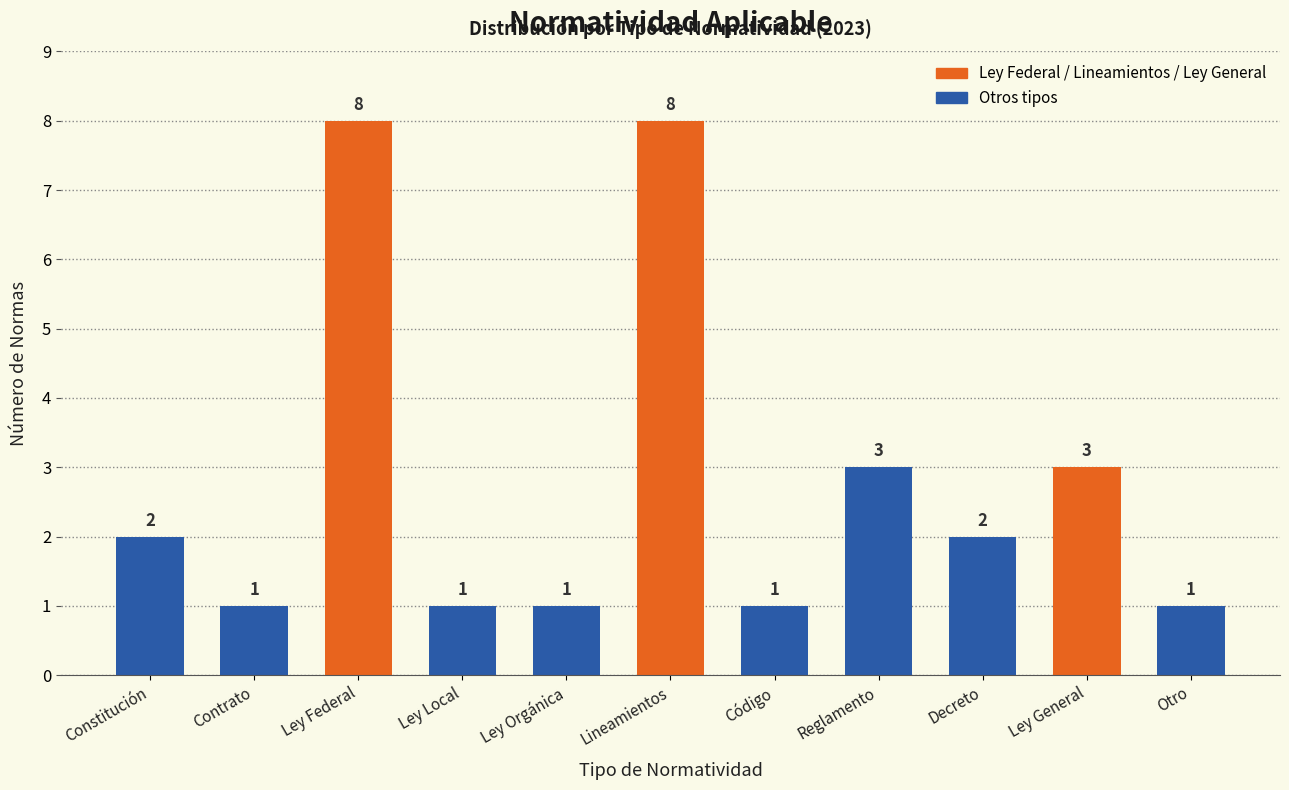

How many values are between 1 and 3?

9